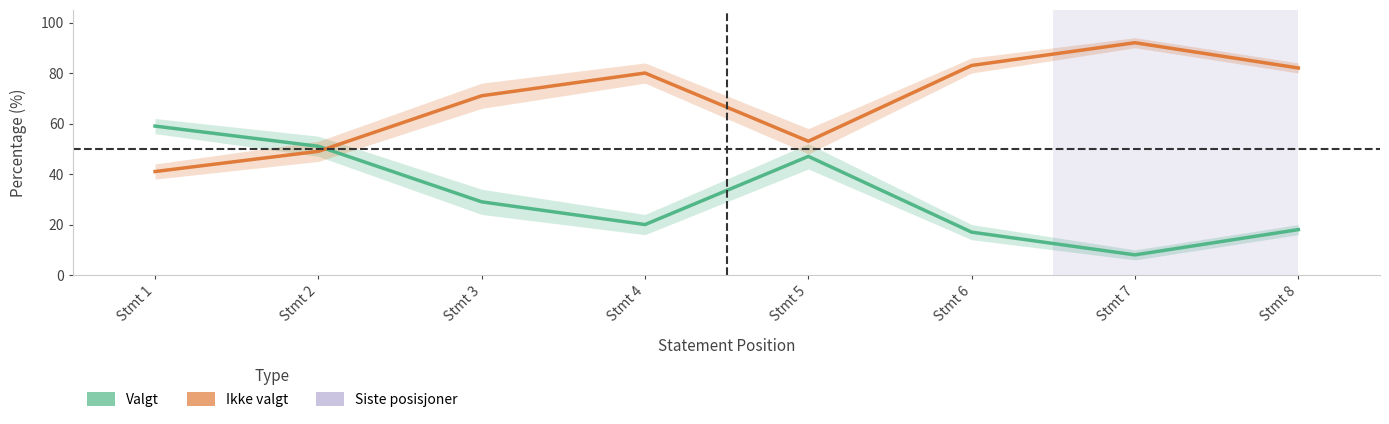

What is the maximum value for Ikke valgt?

92